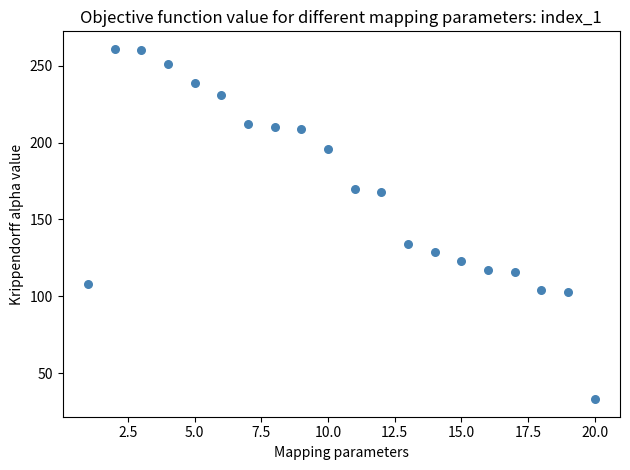

What is the range of Y values (max minus min)?

228